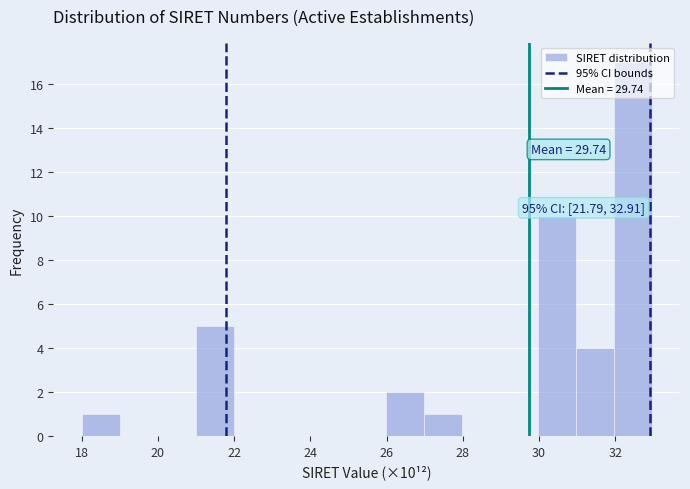

Over which range of the x-axis is the bar tallest?

32 to 33